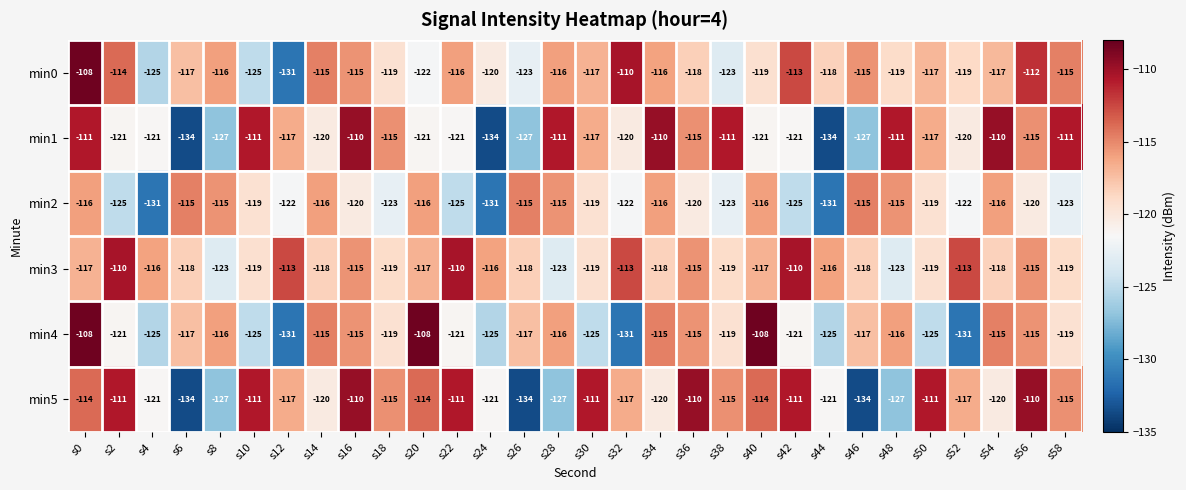

What is the maximum value shown in the chart?

-108